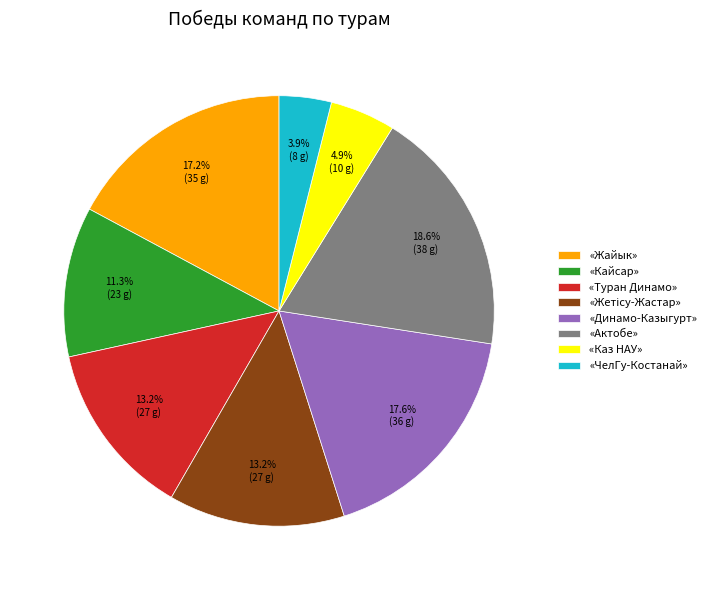

Which category has the biggest portion of the pie?

«Актобе»